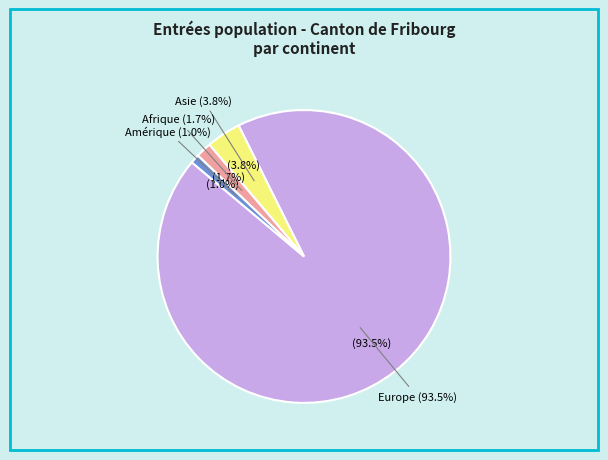

True or false: Océanie accounts for 1% of the total.

False